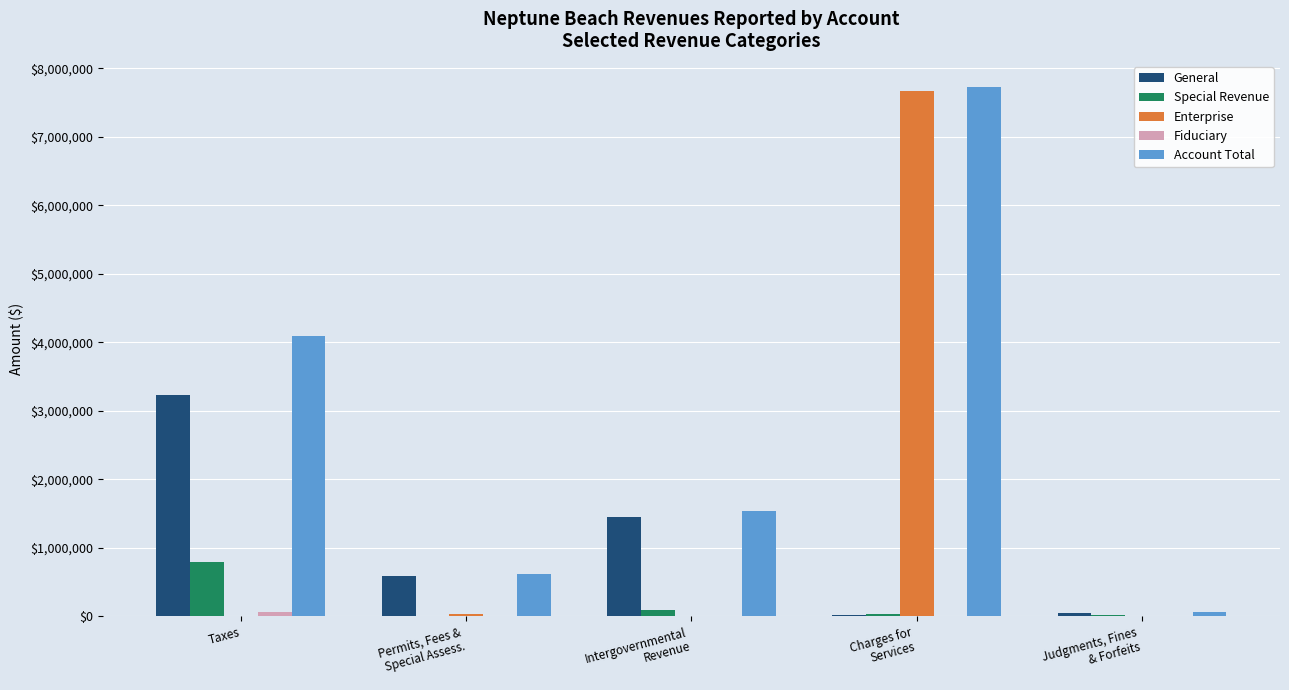

The value of General at Taxes is 3230264. True or false?

True